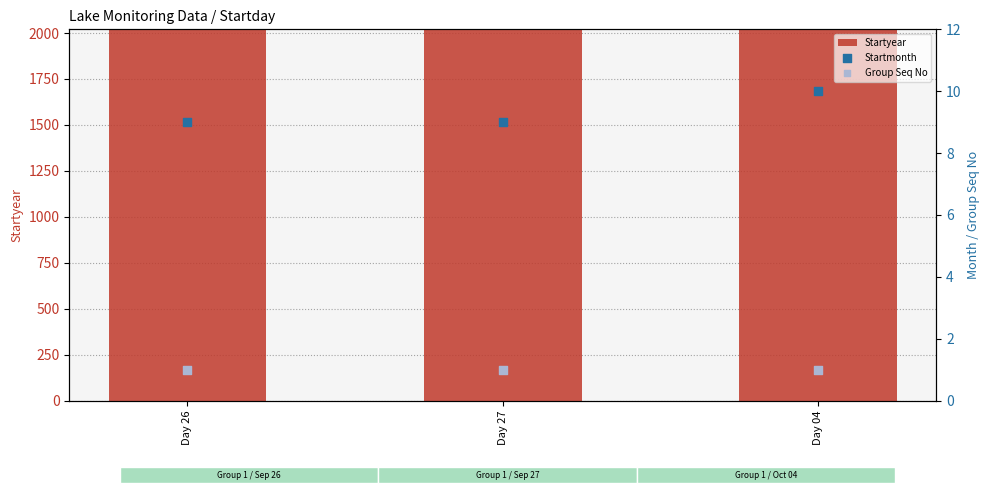

What is the total value across all series at Day 26?

2028